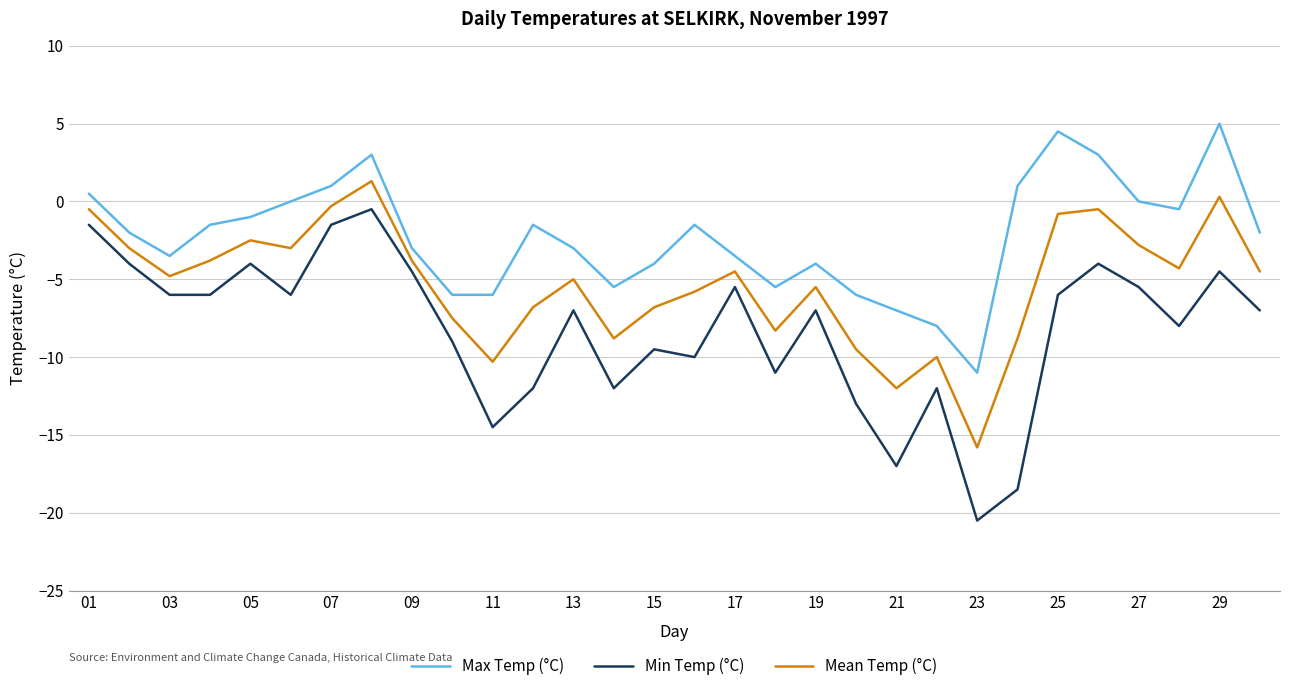

True or false: Mean Temp (°C) has more than 1 points higher than both neighbors.

True